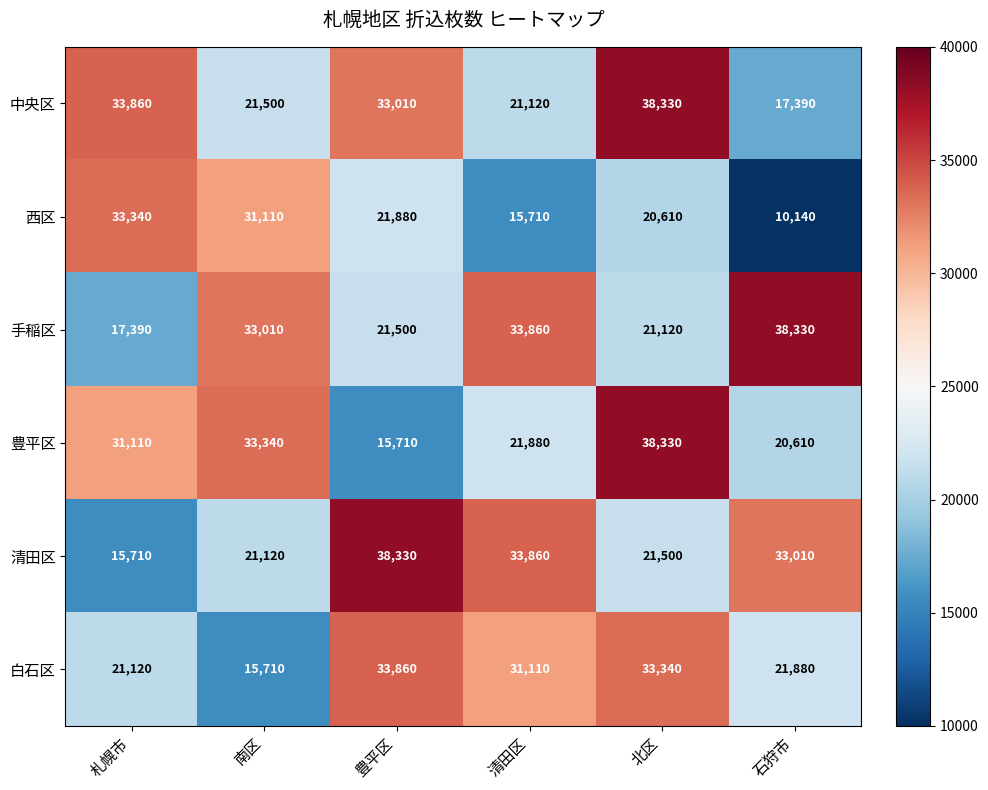

List the labels in order of 西区 value, smallest first.

石狩市, 清田区, 北区, 豊平区, 南区, 札幌市